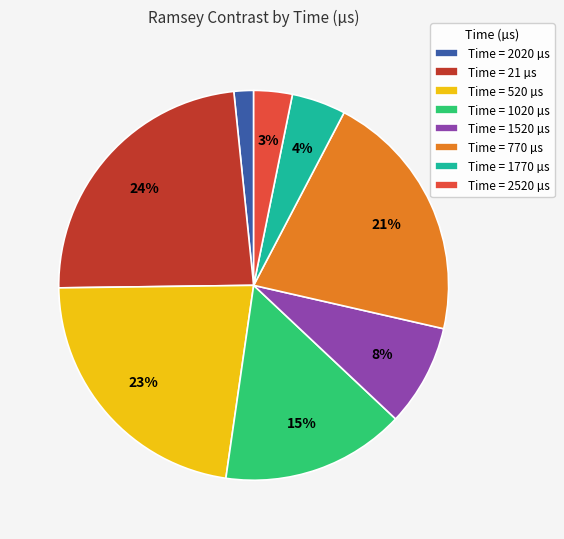

Is the sum of Time = 2520 µs and Time = 1020 µs greater than half?

No